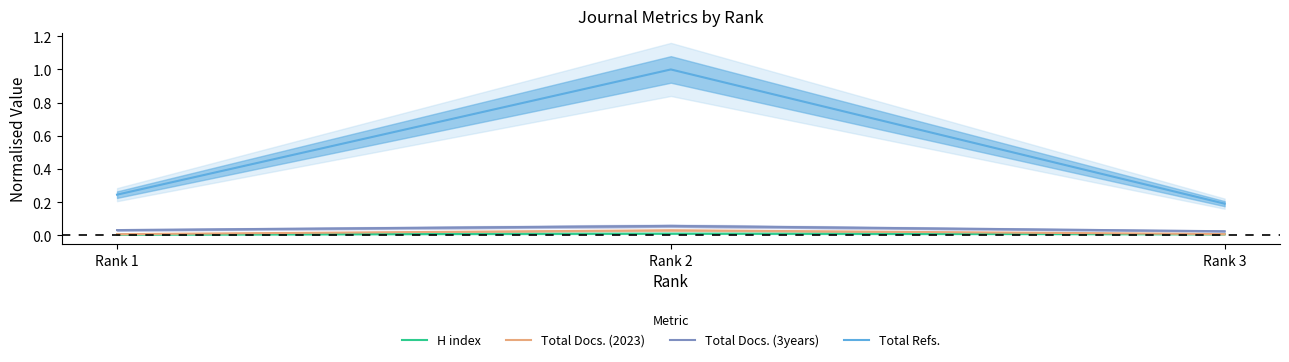

How many lines are shown in the chart?

4